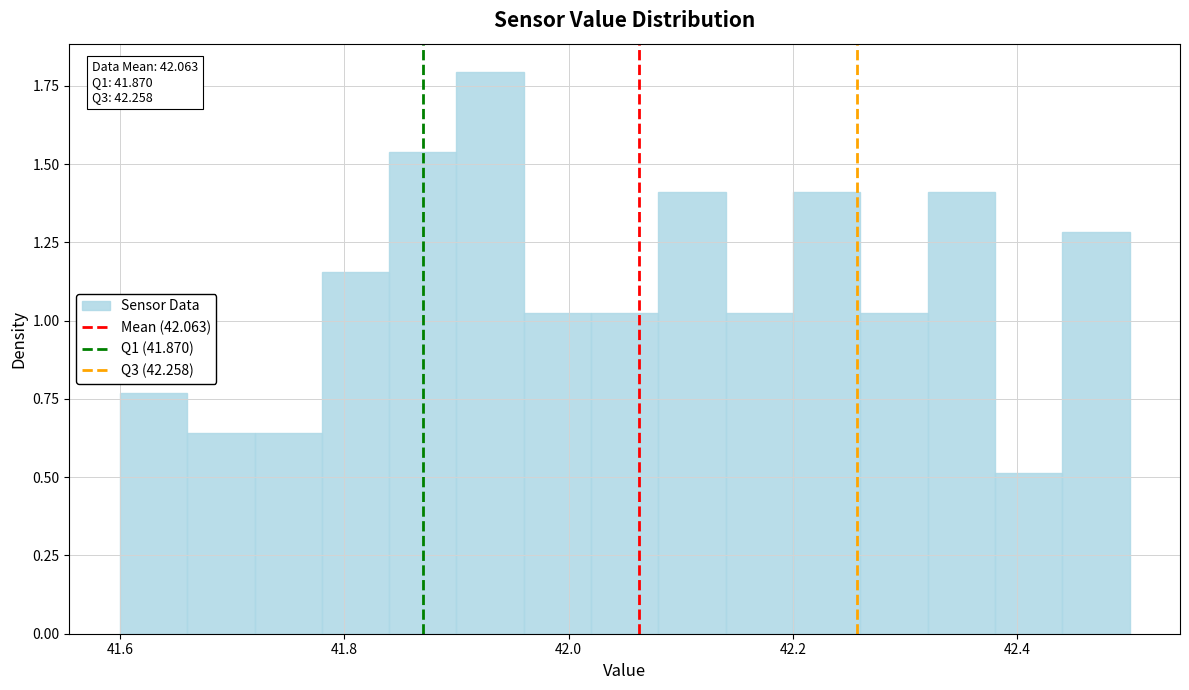

Read against the x-axis, roughly where is the centre of the tallest bar?

41.94